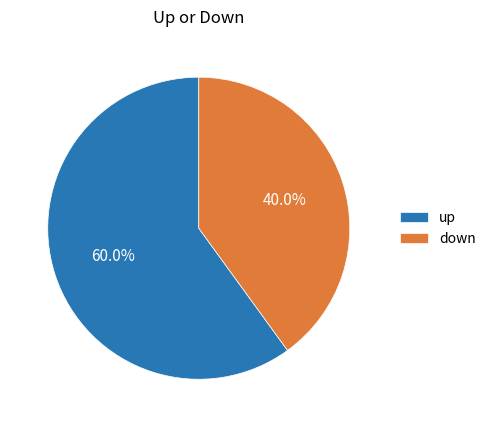

How many slices are in this pie chart?

2